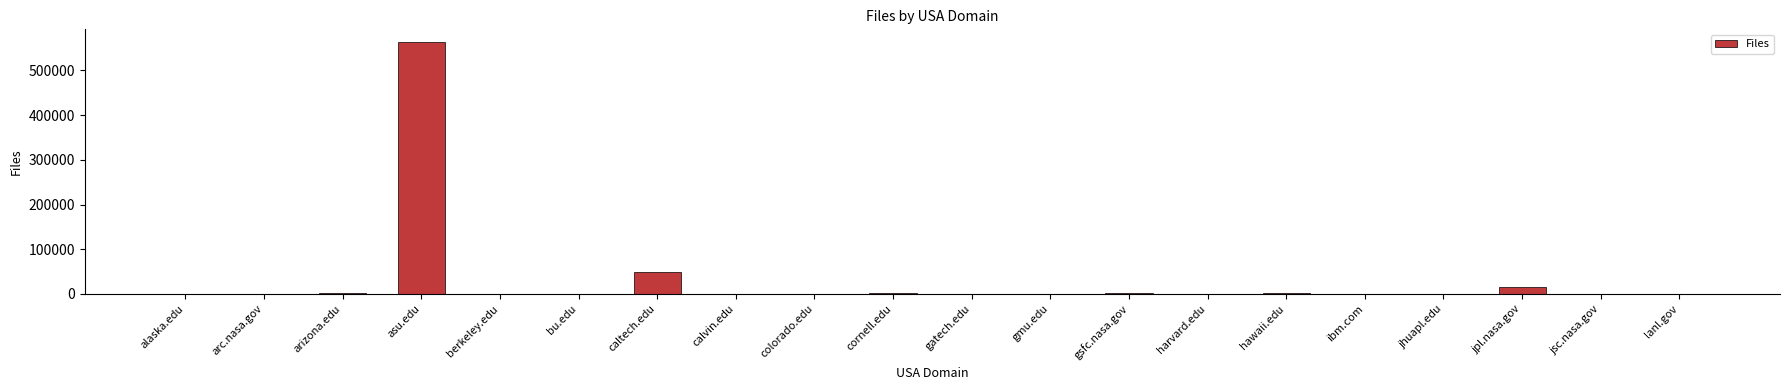

How many categories are shown in the chart?

20